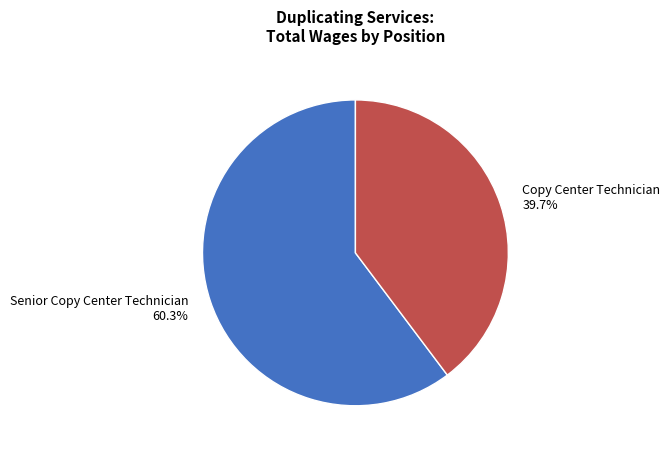

To the nearest percent, what is the combined percentage of Copy Center Technician and Senior Copy Center Technician?

100%